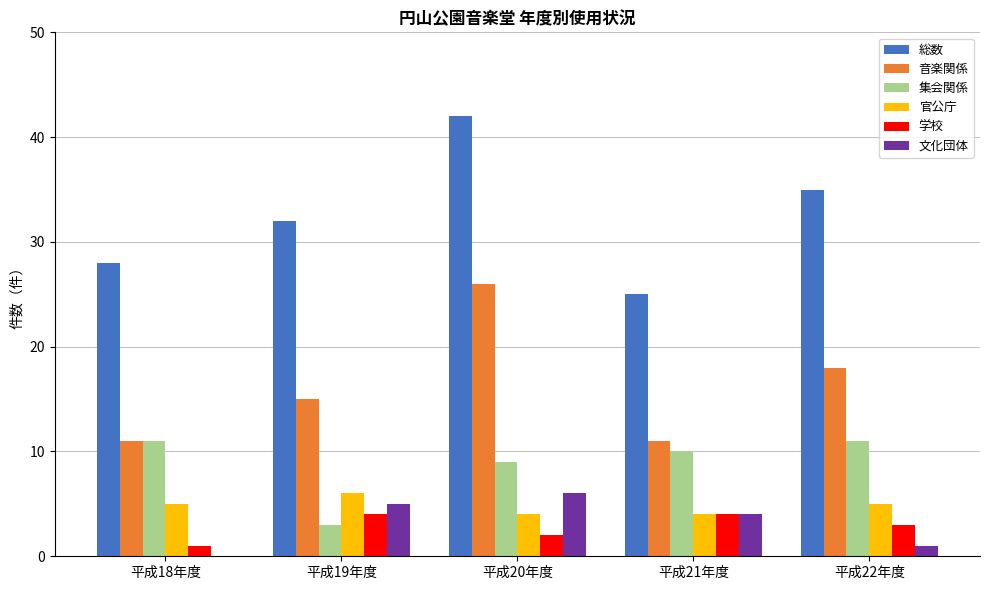

Which series changed the most between 平成18年度 and 平成20年度?

音楽関係